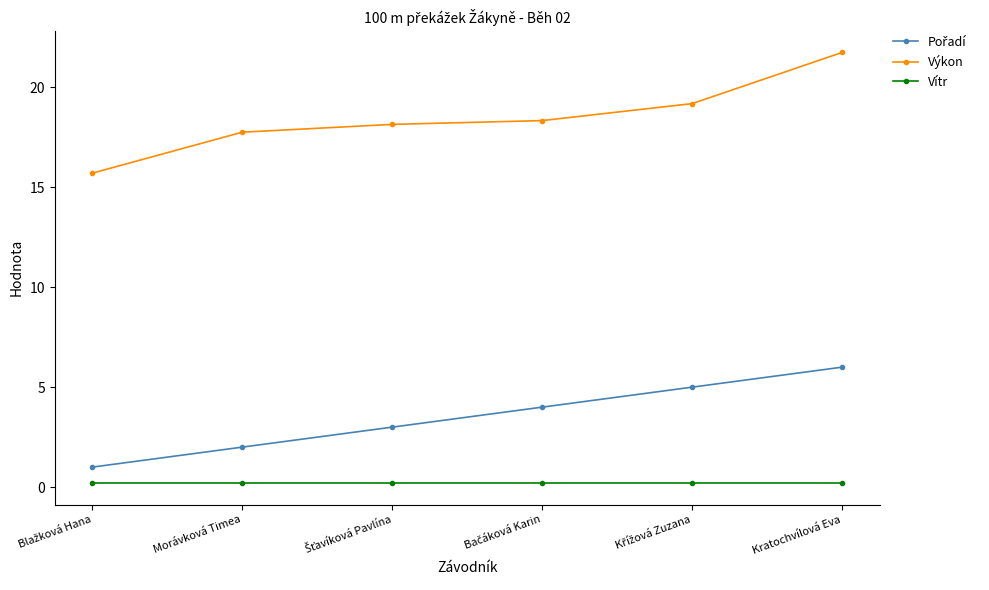

What is the difference between the maximum and minimum values in the Výkon series?

6.0